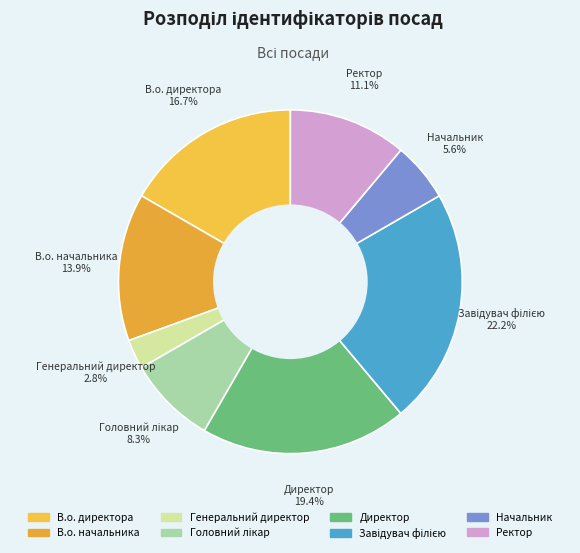

Is there any slice that represents more than half of the pie?

No